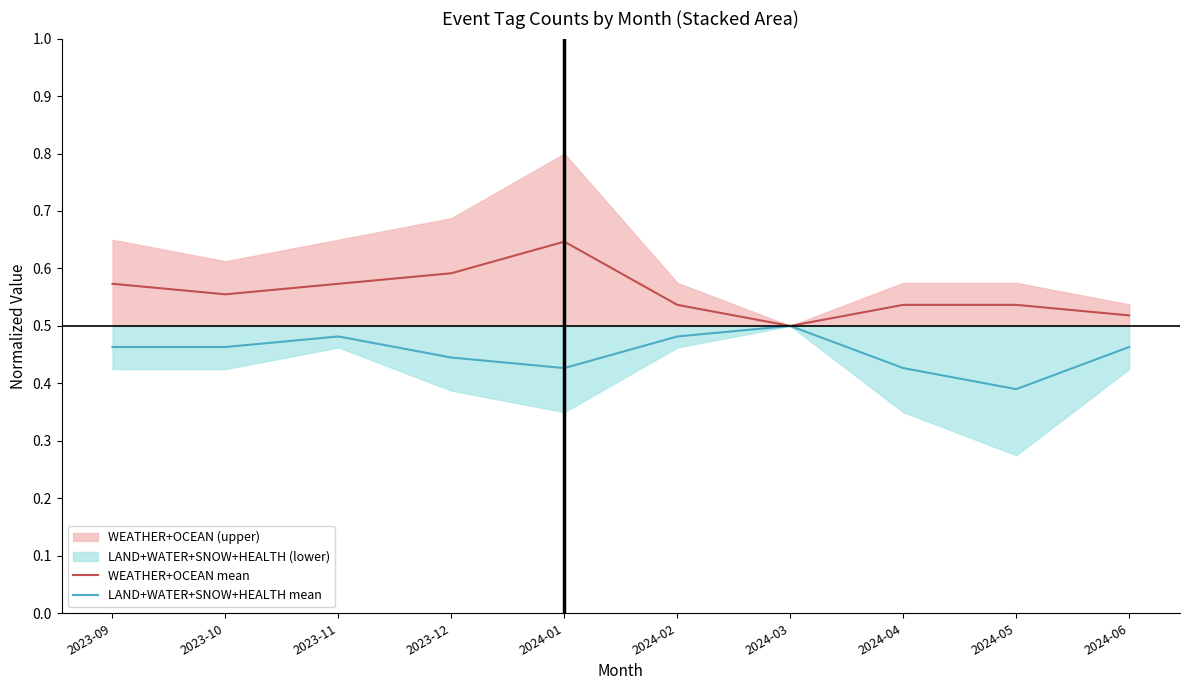

How many interior local valleys does the WEATHER+OCEAN mean series have?

2